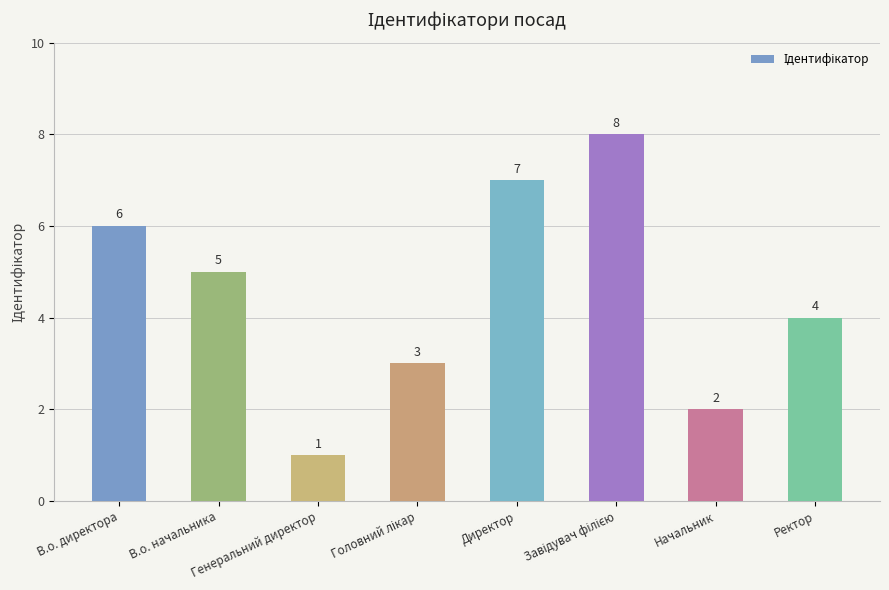

The chart shows a value of 6 at В.о. директора. True or false?

True